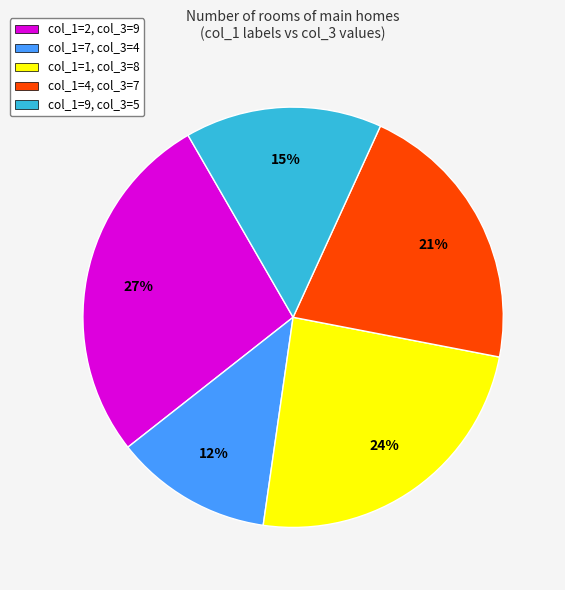

Is there a majority slice in this chart?

No